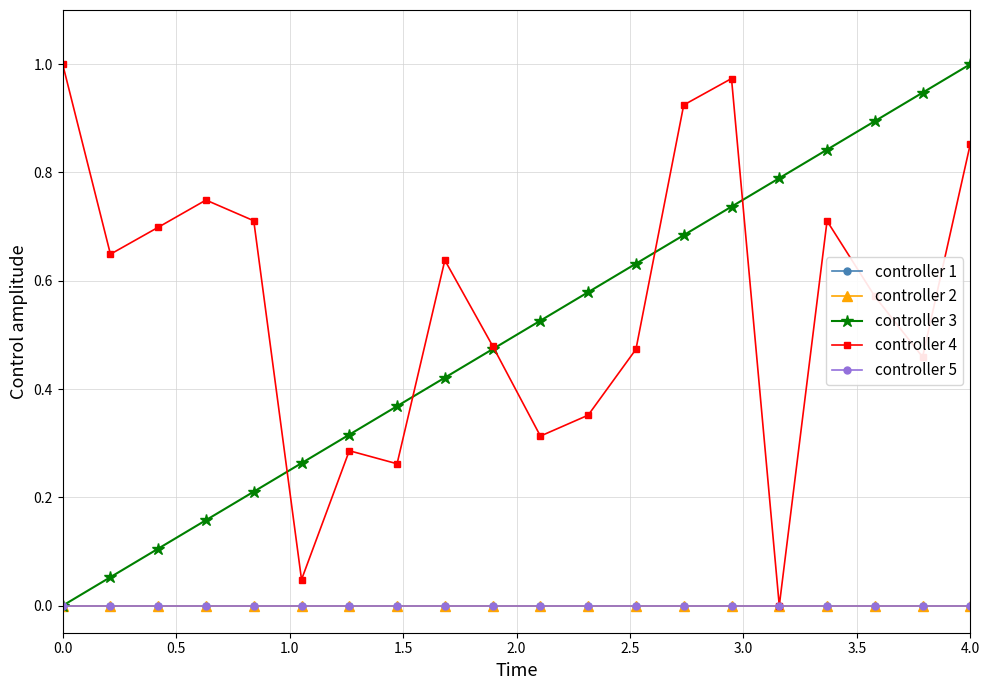

Is this an area chart (filled region under the line)?

No